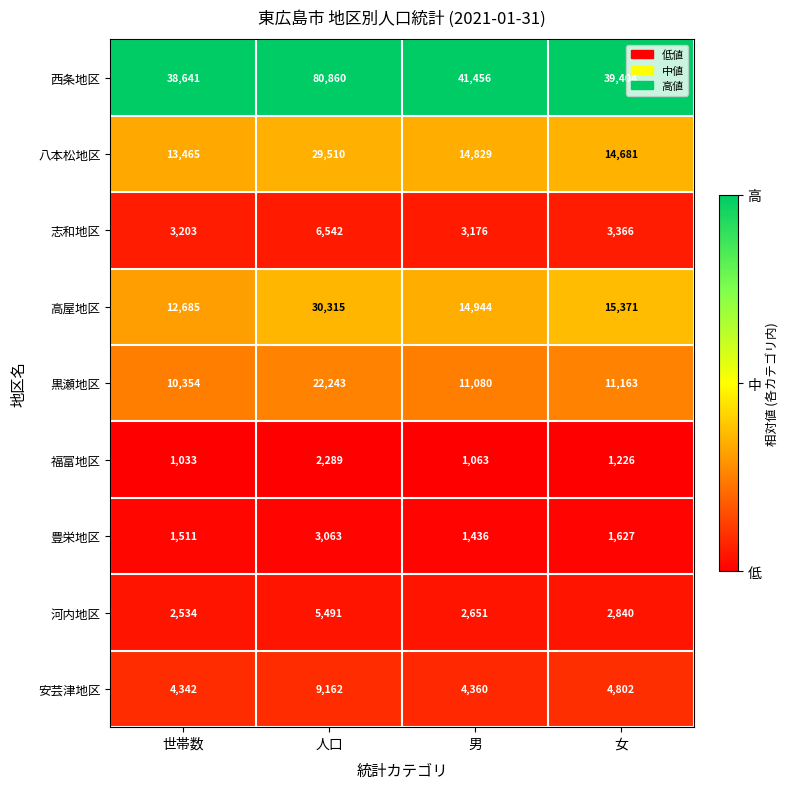

Which series has the largest total across all categories?

西条地区